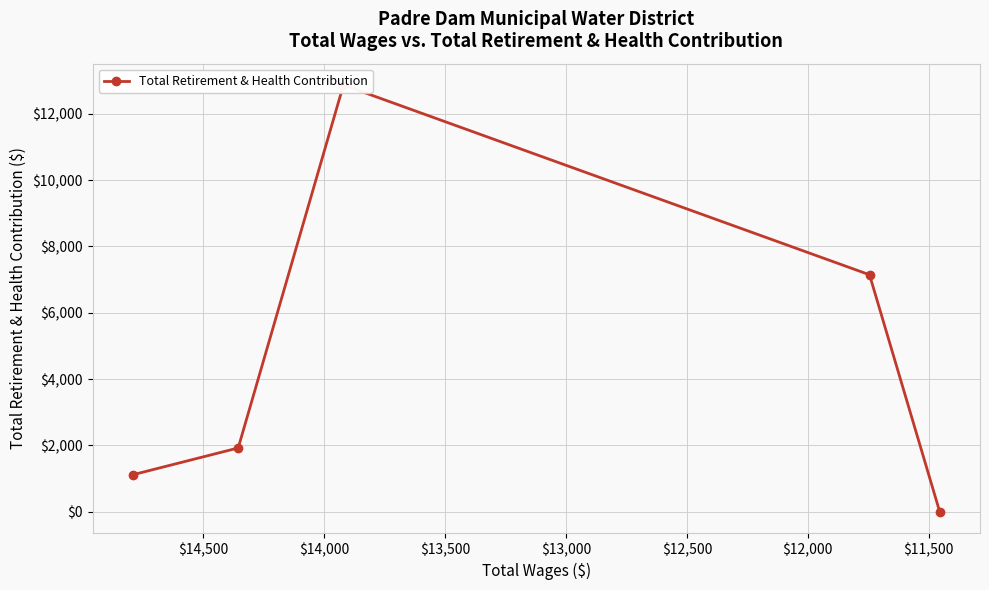

What is the difference between the maximum and second lowest values?

11757